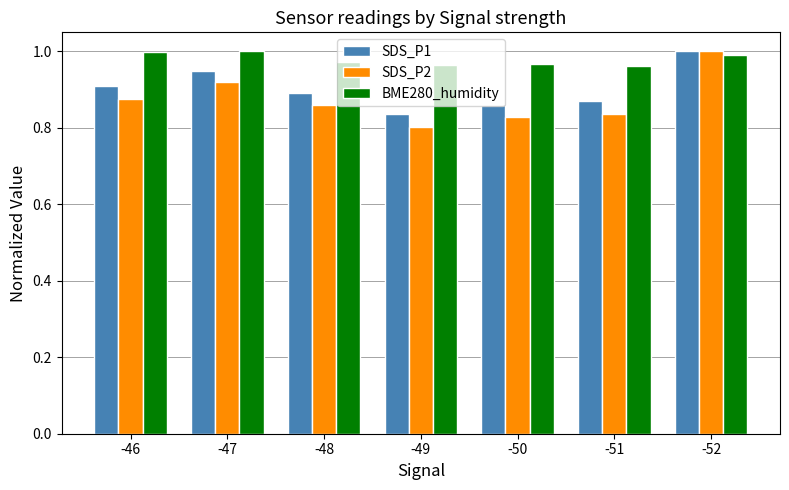

Which category has the lowest value in the SDS_P1 series?

-49